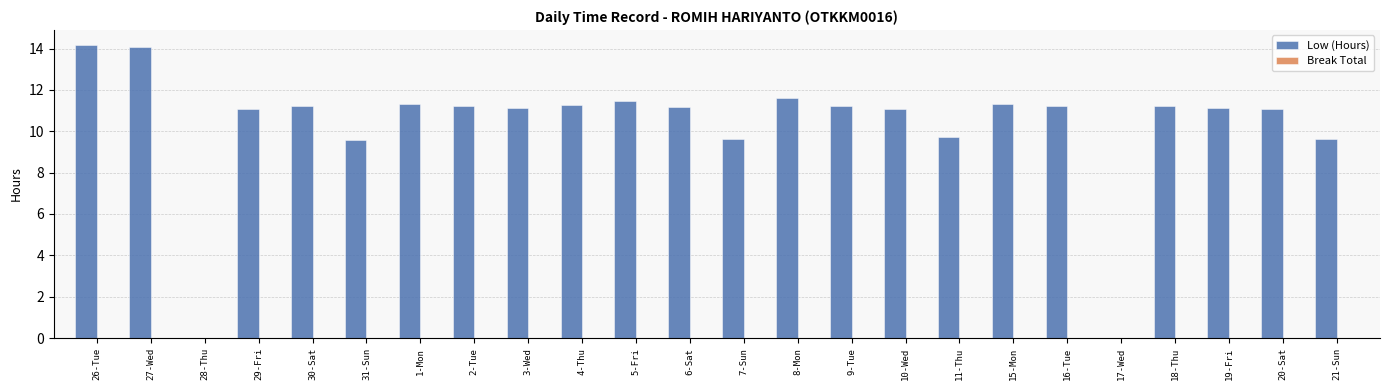

What is the greatest value displayed?

14.2